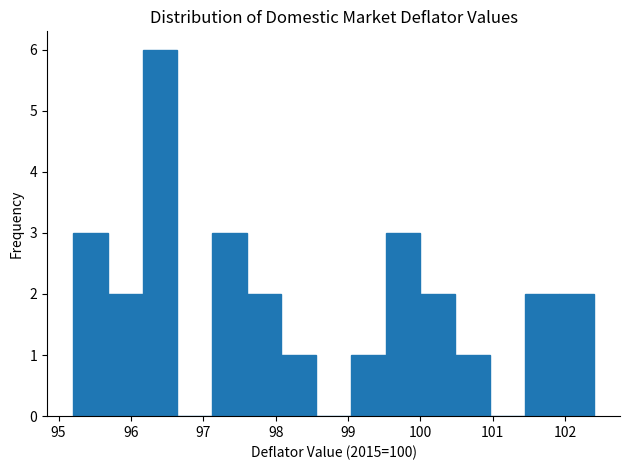

Reading left to right, transcribe this chart: for each bar, give the range it covers on the x-axis and its height. Neither the bar edges nor the heights are printed on the chart, so give them approximately, as read against the axes.

95.20 to 95.68: 3
95.68 to 96.16: 2
96.16 to 96.64: 6
96.64 to 97.12: 0
97.12 to 97.60: 3
97.60 to 98.08: 2
98.08 to 98.56: 1
98.56 to 99.04: 0
99.04 to 99.52: 1
99.52 to 100.00: 3
100.00 to 100.48: 2
100.48 to 100.96: 1
100.96 to 101.44: 0
101.44 to 101.92: 2
101.92 to 102.40: 2